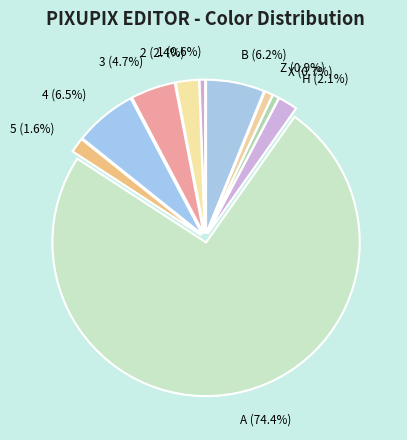

The 5 slice represents 2% of the pie. True or false?

True